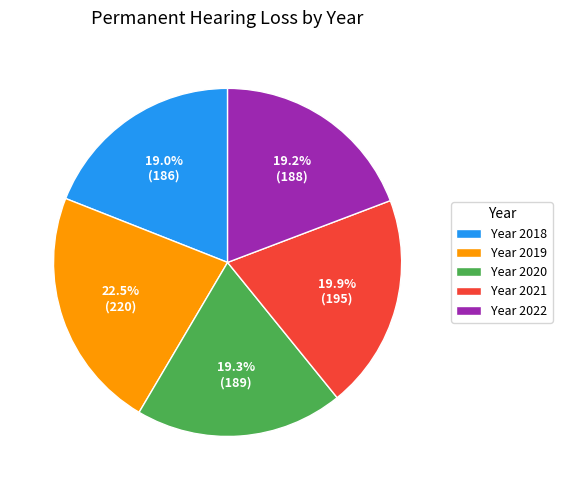

How many segments does this pie chart have?

5